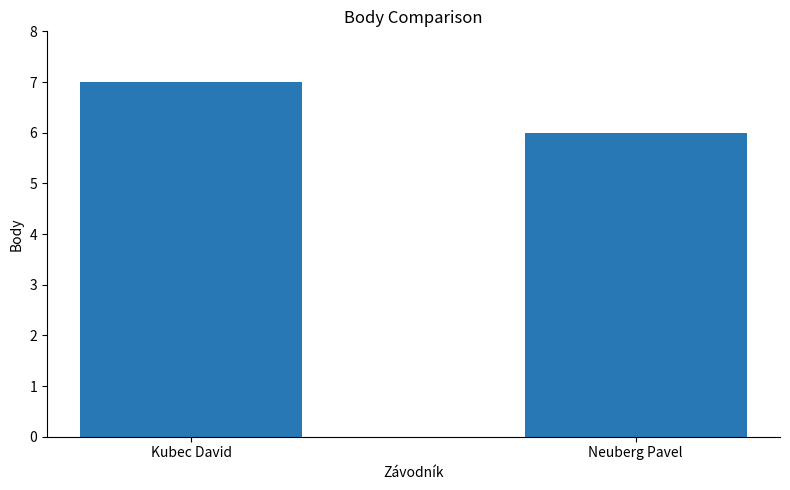

Is it true that the value at Neuberg Pavel is 6?

True